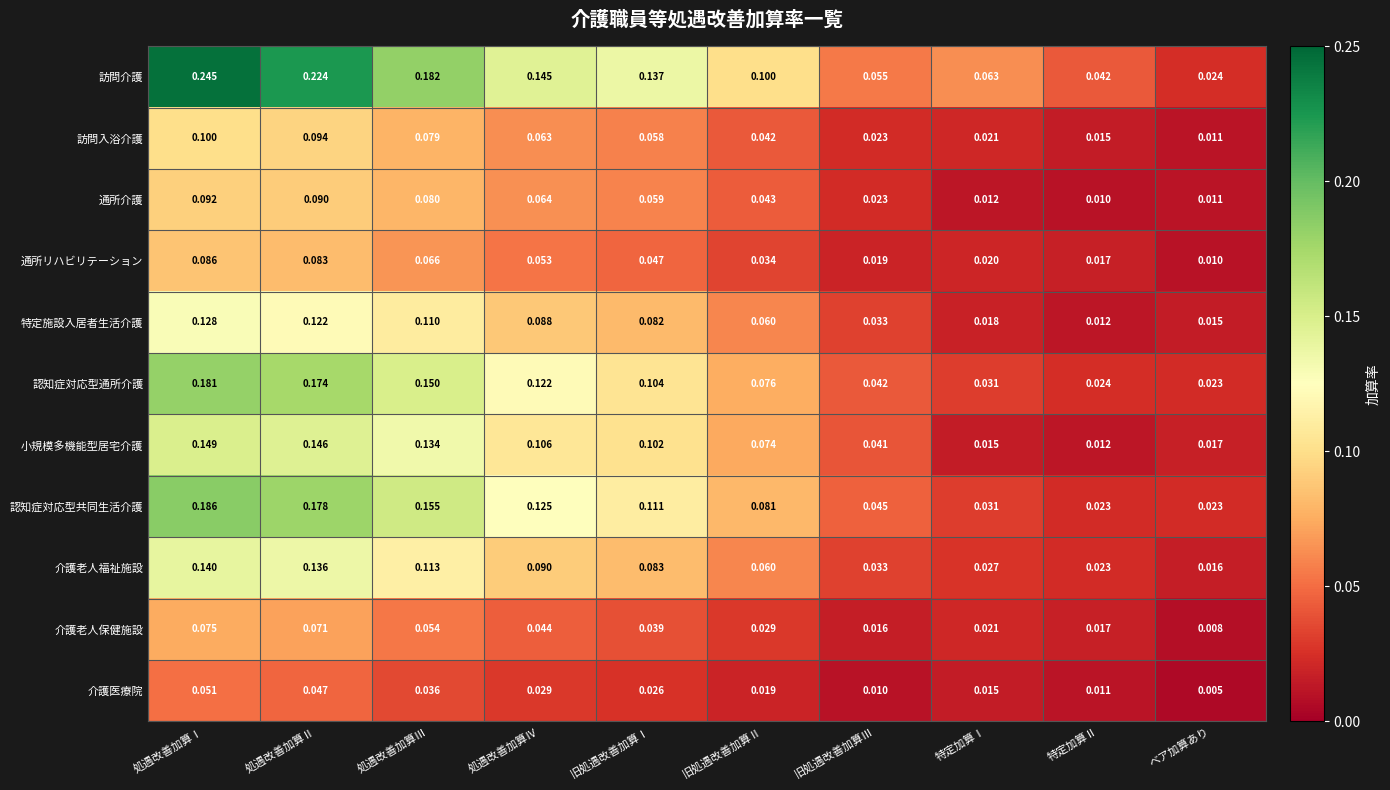

Count the number of data series in this chart.

11